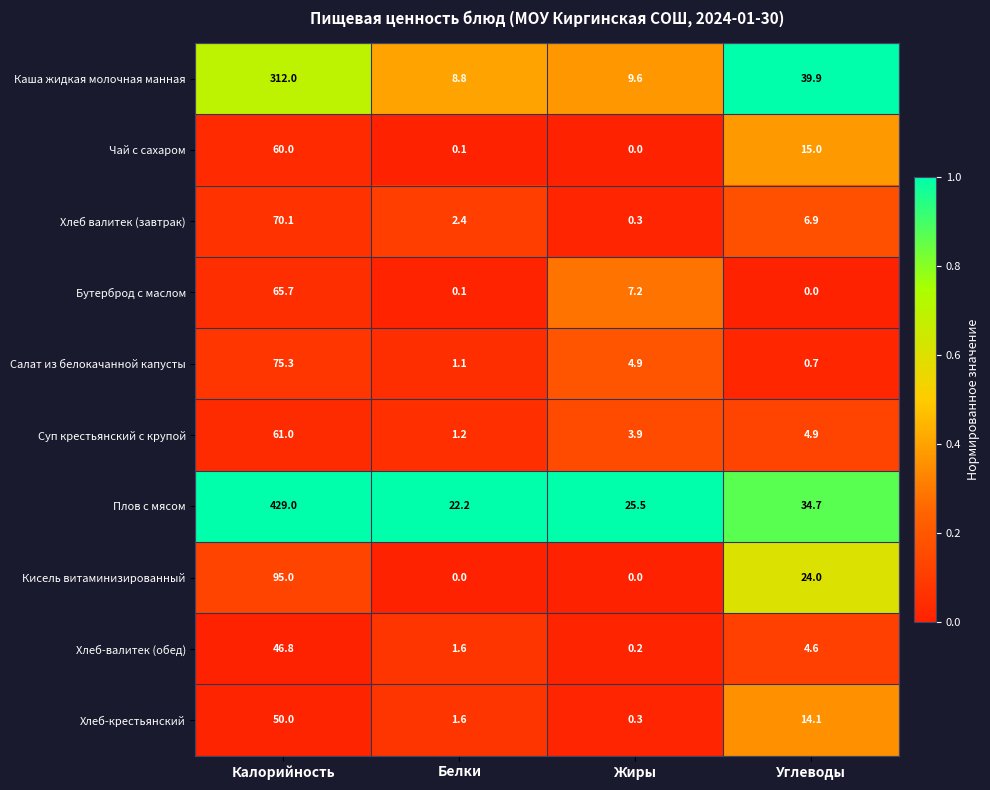

At which label does Хлеб-валитек (обед) first exceed 4?

Калорийность